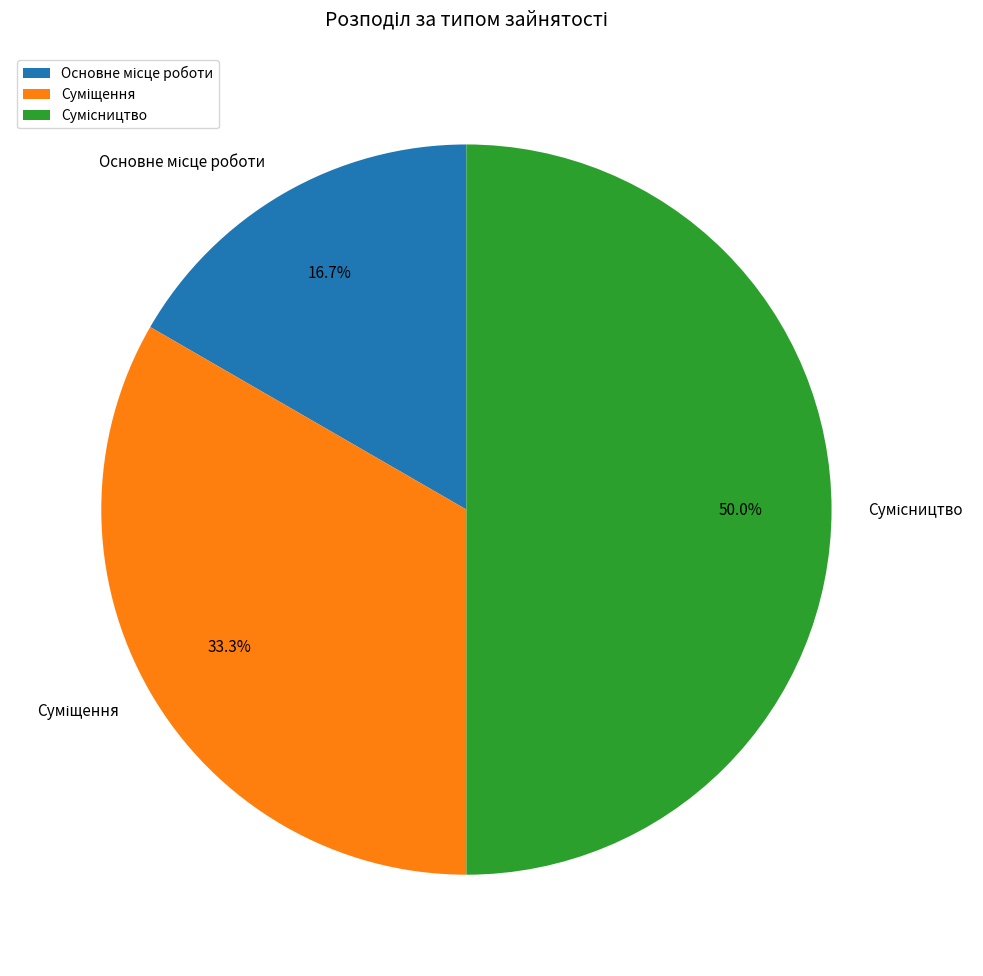

How many slices are in this pie chart?

3